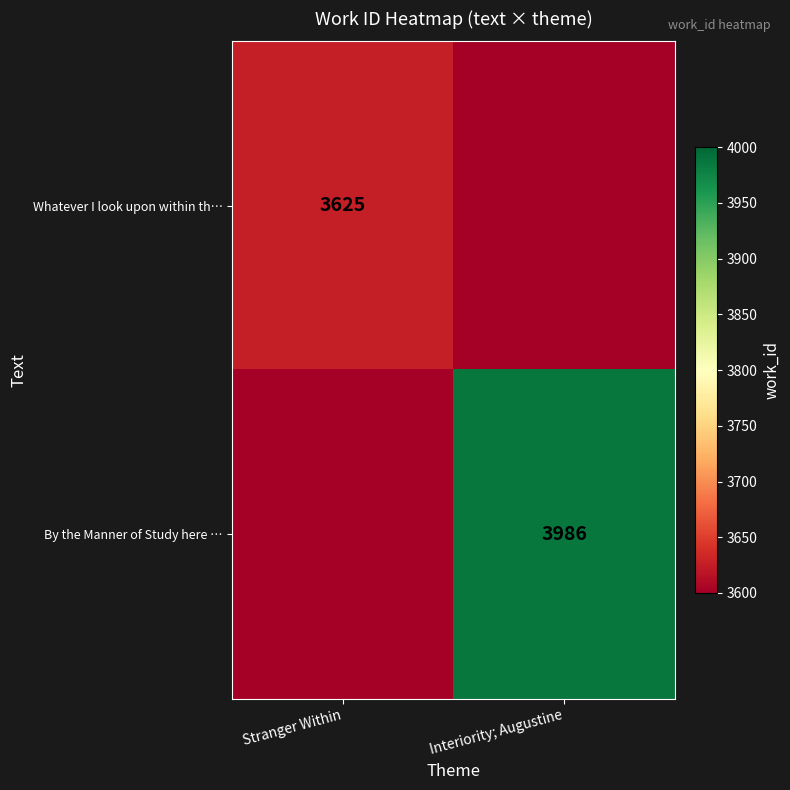

The value of By the Manner of Study here … at Interiority; Augustine is 2568. True or false?

False